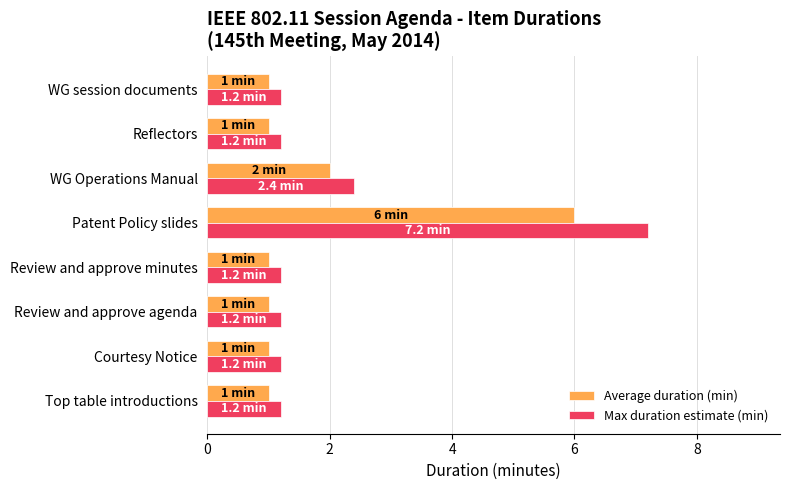

What are all the series names shown in the legend?

Average duration (min), Max duration estimate (min)